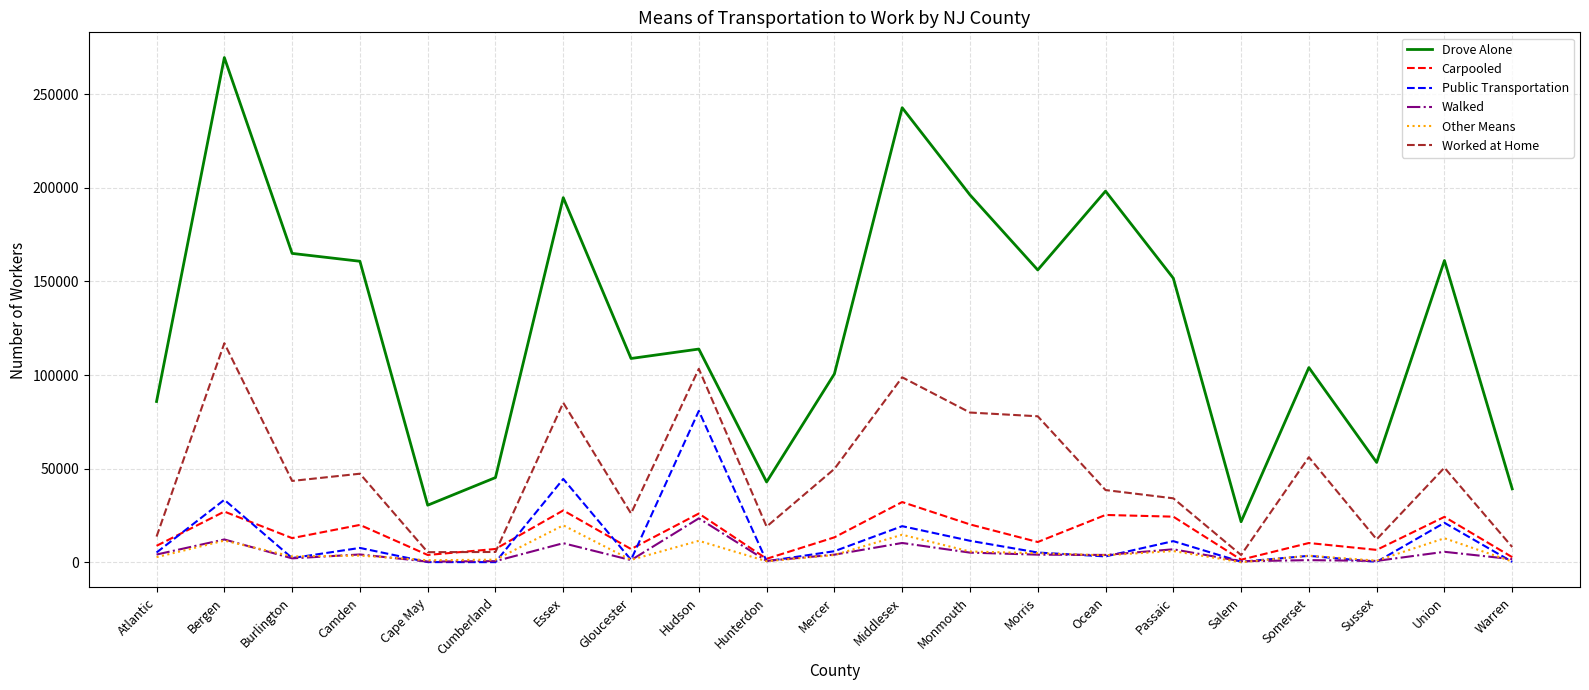

True or false: Drove Alone and Walked intersect in this chart.

False